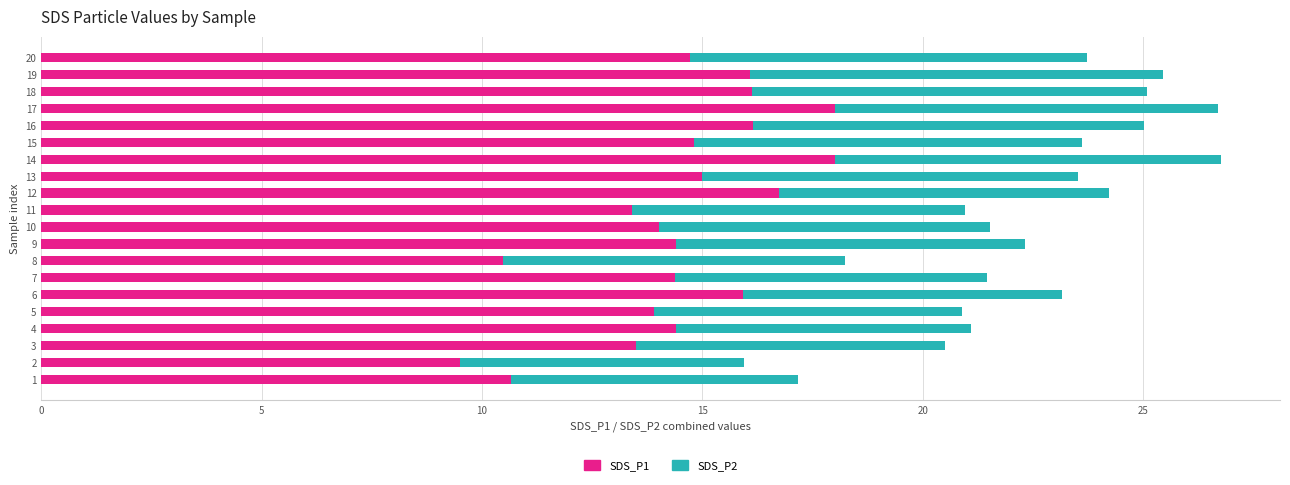

What is the total value across all series at 19?

25.5